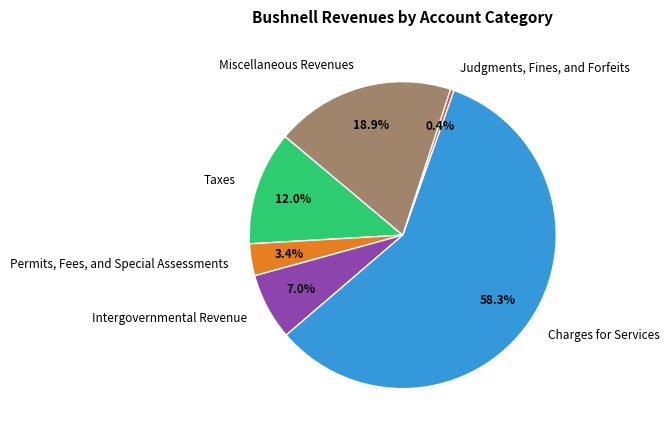

Combined, do Intergovernmental Revenue and Judgments, Fines, and Forfeits account for over 50%?

No